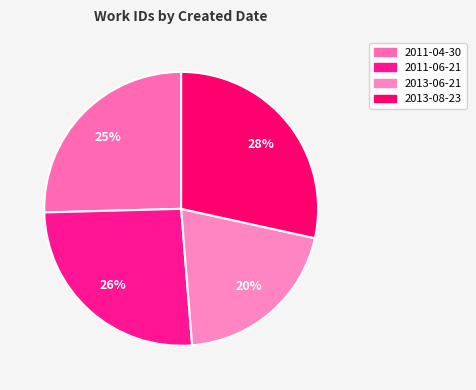

What percentage is the 2011-06-21 slice, to the nearest percent?

26%